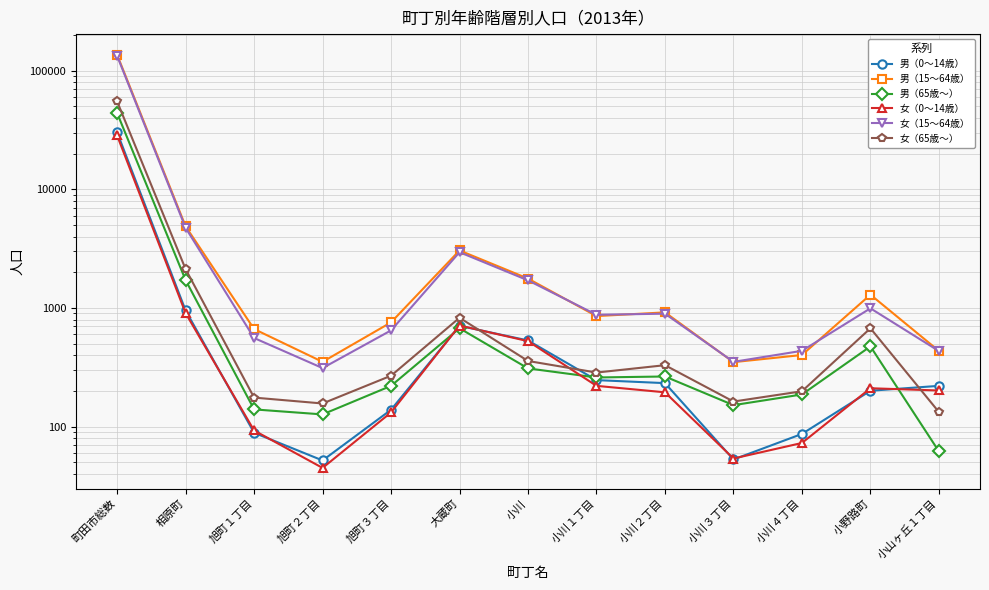

True or false: 女（65歳～） has a value of 48 at 旭町１丁目.

False